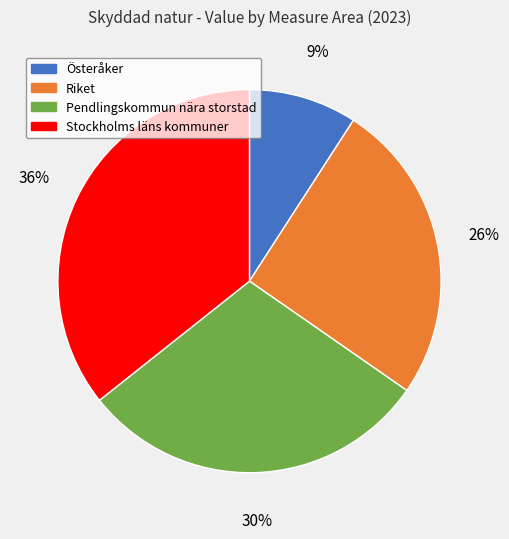

To the nearest percent, what is the difference between the Österåker and Stockholms läns kommuner slice percentages?

27%